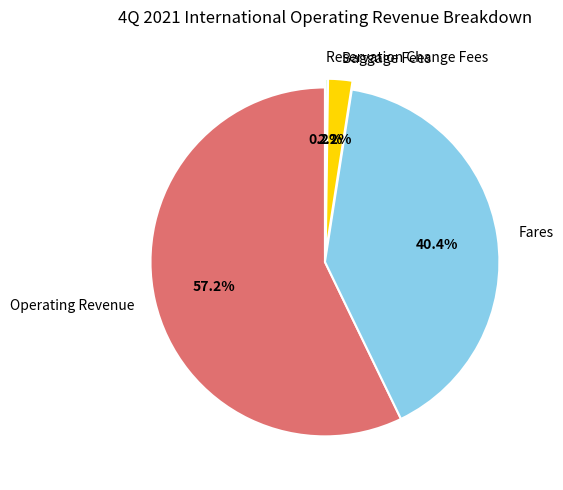

Which category has the biggest portion of the pie?

Operating Revenue